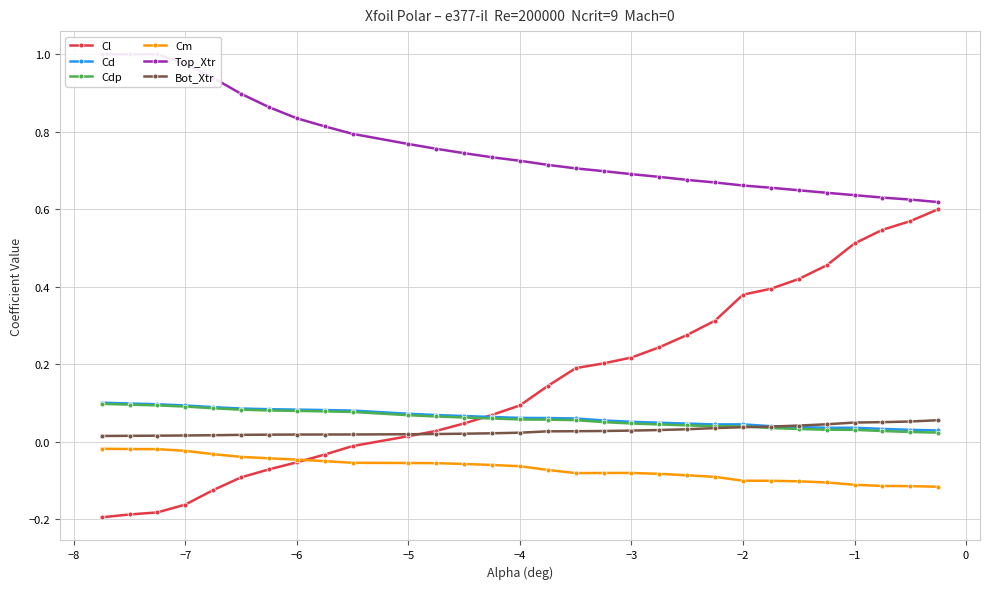

True or false: Bot_Xtr and Cm cross at least once.

False